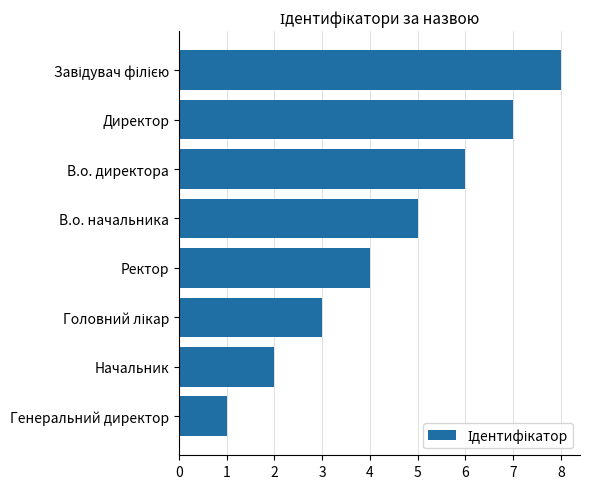

The chart shows a value of 2 at Директор. True or false?

False